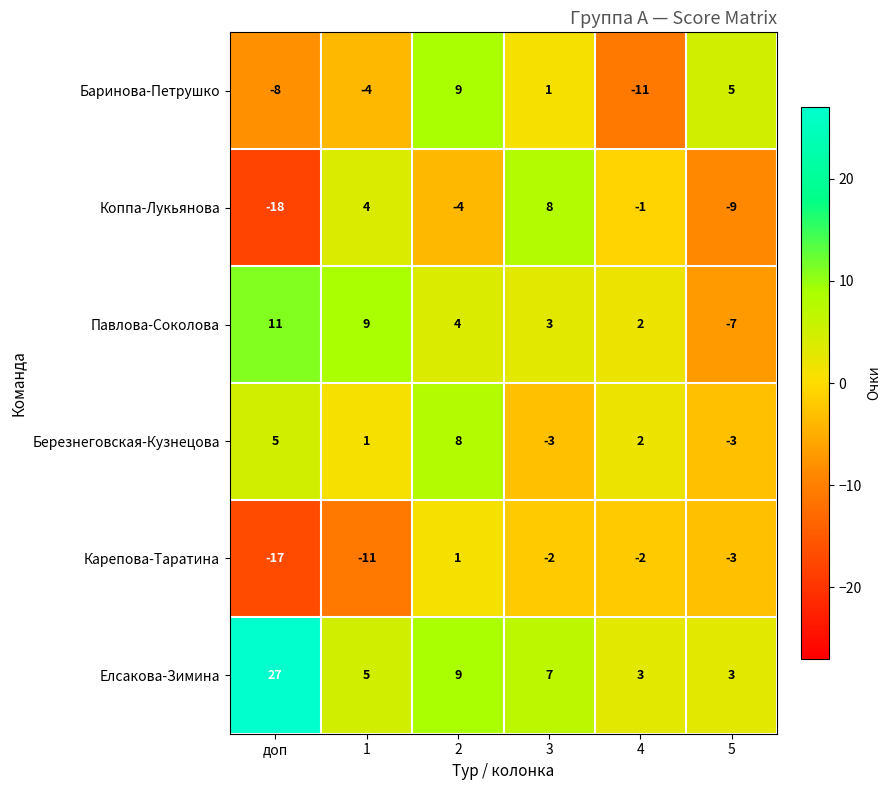

Which category has the lowest value across all series?

доп